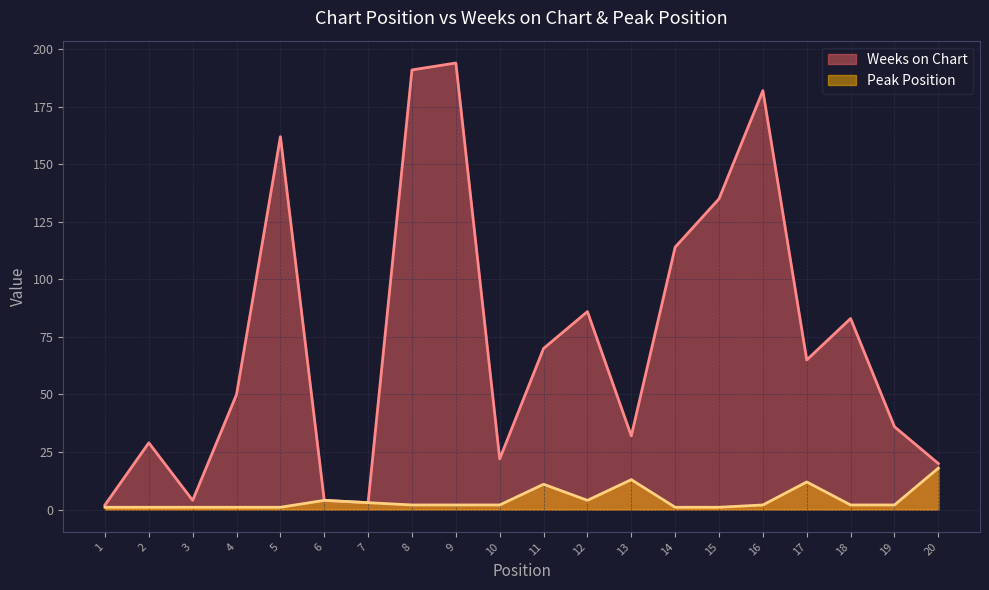

True or false: Weeks on Chart and Peak Position cross at least once.

False